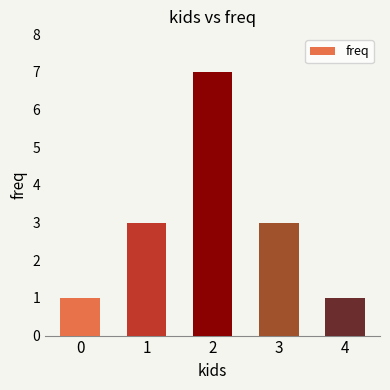

The chart shows a value of 3 at 3. True or false?

True